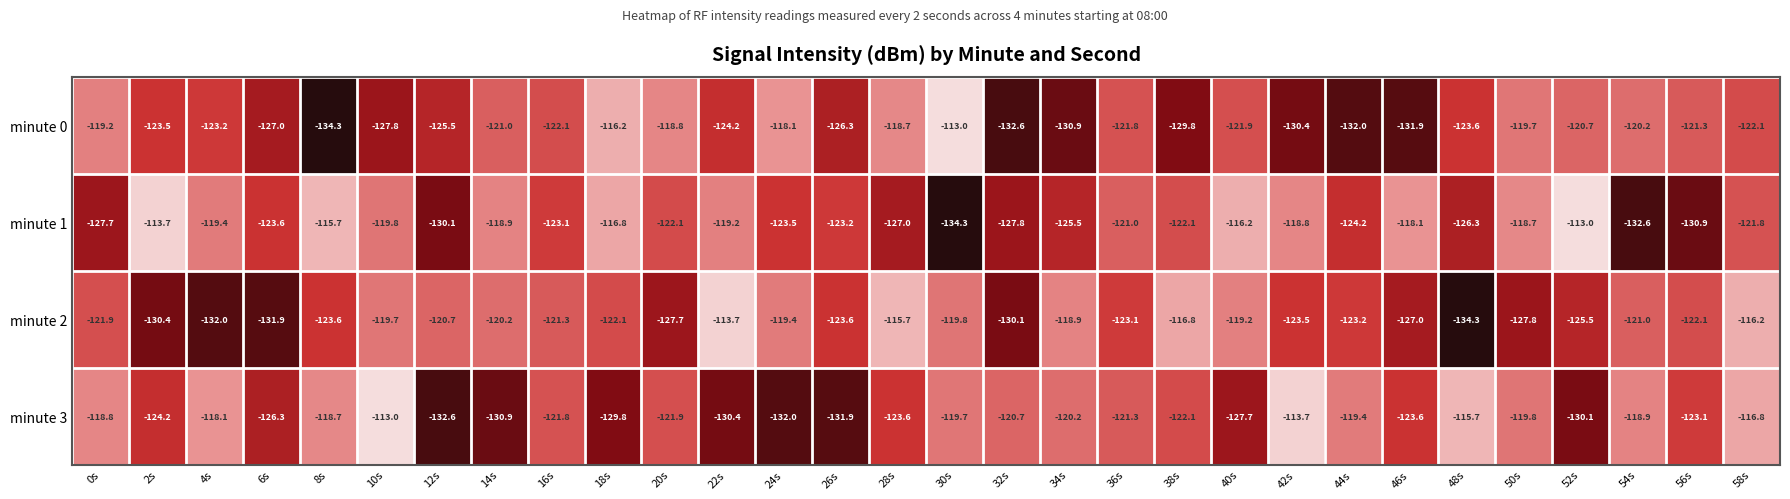

The value of minute 2 at 54s is -164.0. True or false?

False